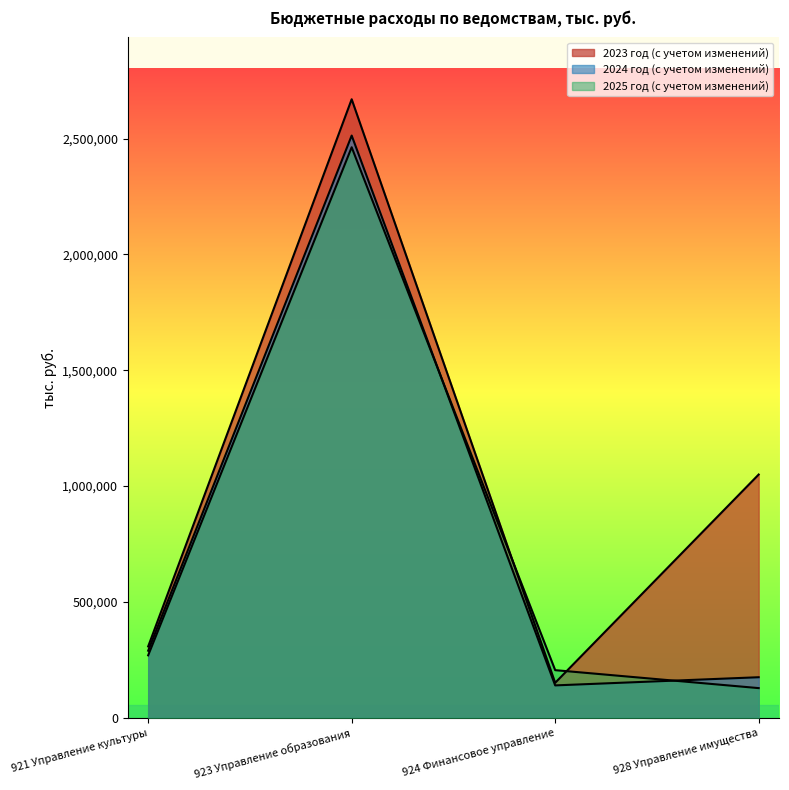

Reading left to right, extract all data points from this chart.

2023 год (с учетом изменений): 308013.1	2669461.5	150995.5	1049911.1
2024 год (с учетом изменений): 289584.8	2512762.5	139849.8	175089.6
2025 год (с учетом изменений): 269584.8	2462266.8	205635.5	128115.9